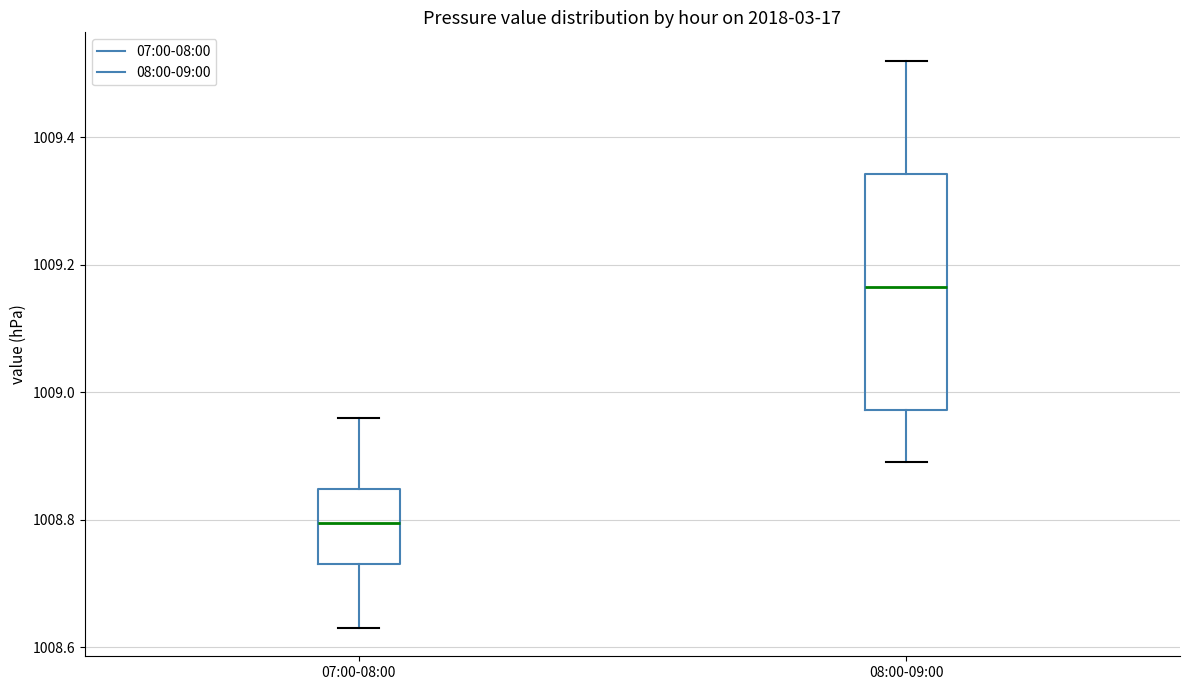

Reading left to right, transcribe this box plot: for each box, give where its median line is, the range the box spans, and where its two whiskers end, as read against the y-axis. The values are not printed on the chart, so give them approximately, as read against the axis.

07:00-08:00: median 1008.80, box 1008.74 to 1008.84, whiskers 1008.64 to 1008.96
08:00-09:00: median 1009.16, box 1008.98 to 1009.34, whiskers 1008.90 to 1009.52